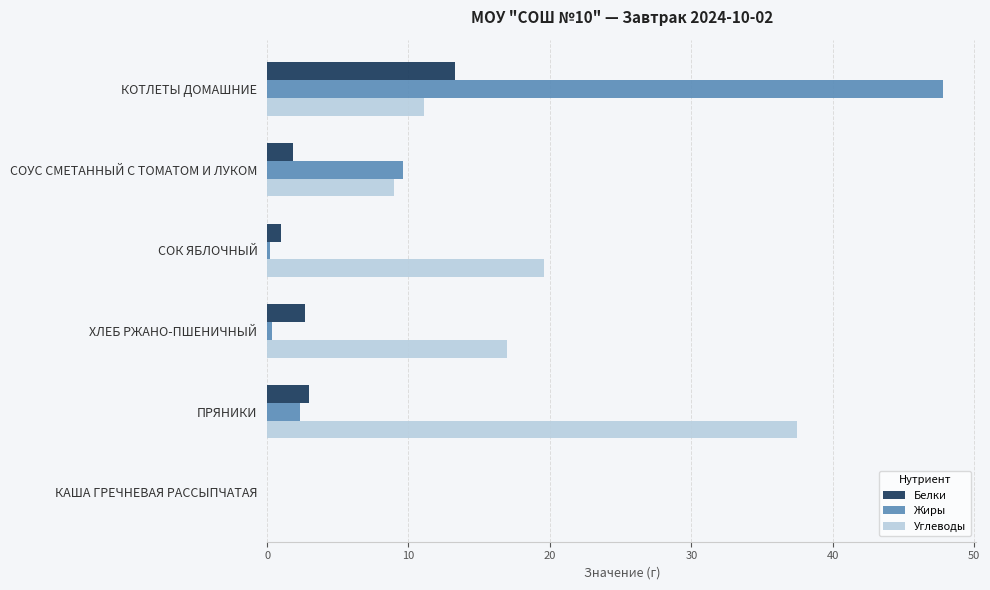

At which label is Жиры closest to 23?

СОУС СМЕТАННЫЙ С ТОМАТОМ И ЛУКОМ